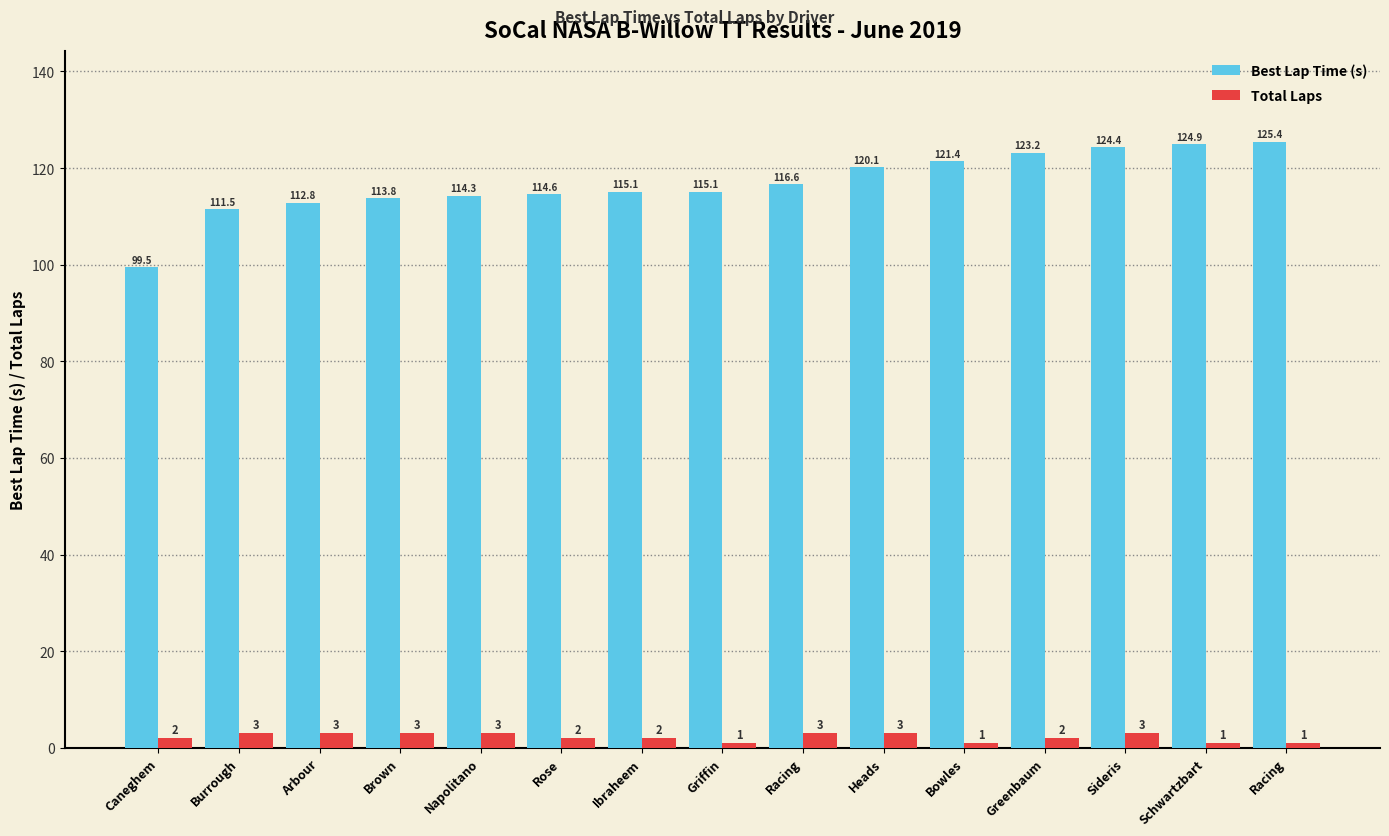

The value of Total Laps at Burrough is 4.3. True or false?

False